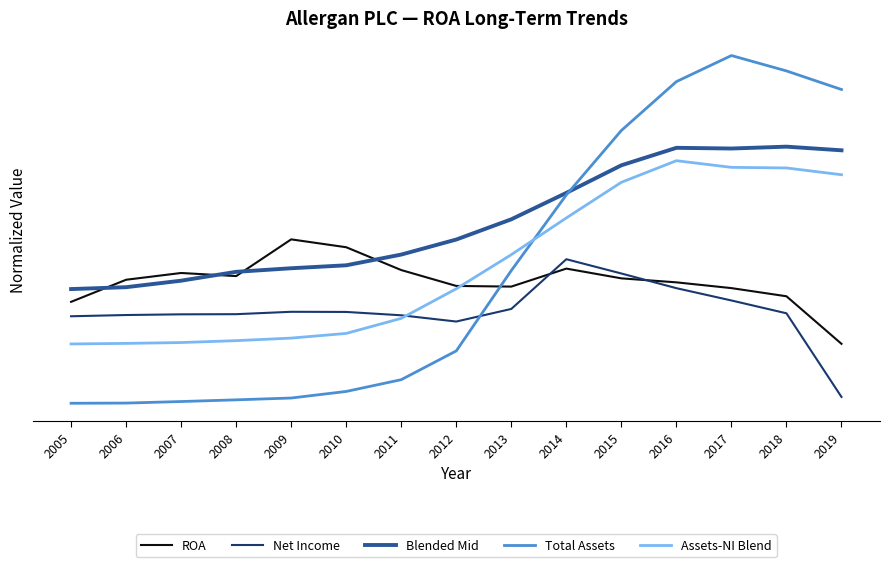

Does the chart display data point markers on the line(s)?

No